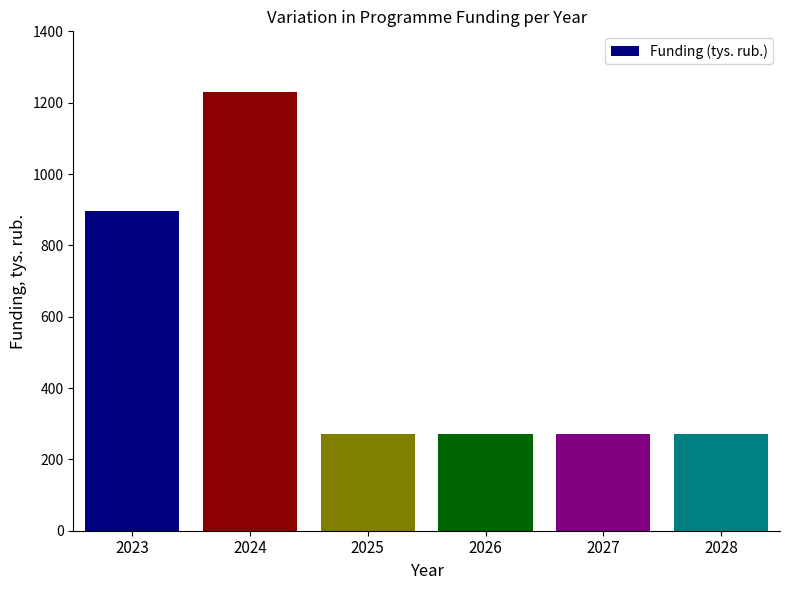

What is the sum of all values?

3206.4